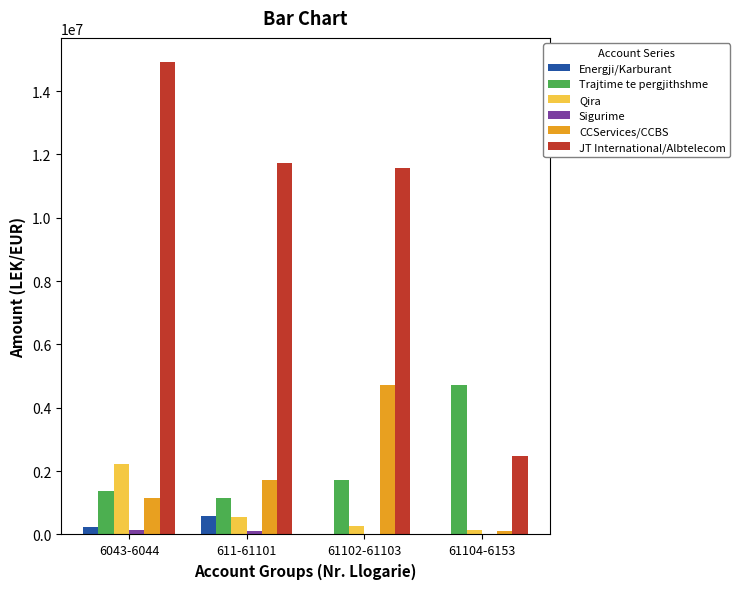

Is the value of Trajtime te pergjithshme at 611-61101 greater than the value of CCServices/CCBS at 61102-61103?

No